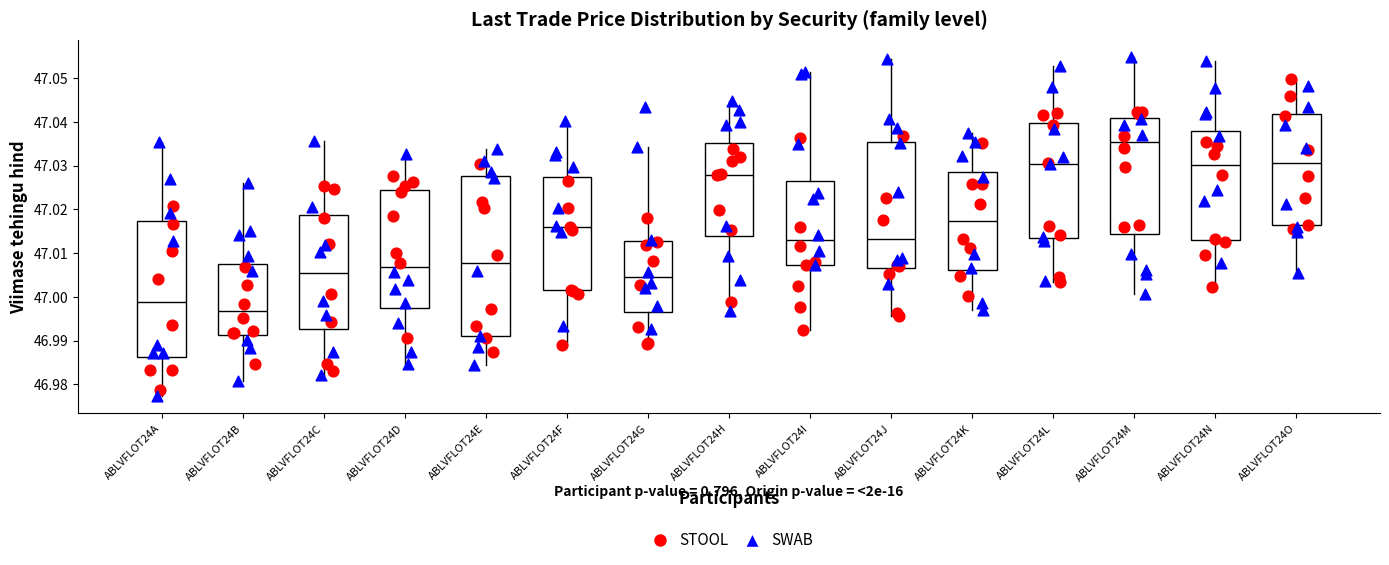

Which box is the tallest, from its lower edge to its upper edge?

ABLVFLOT24E